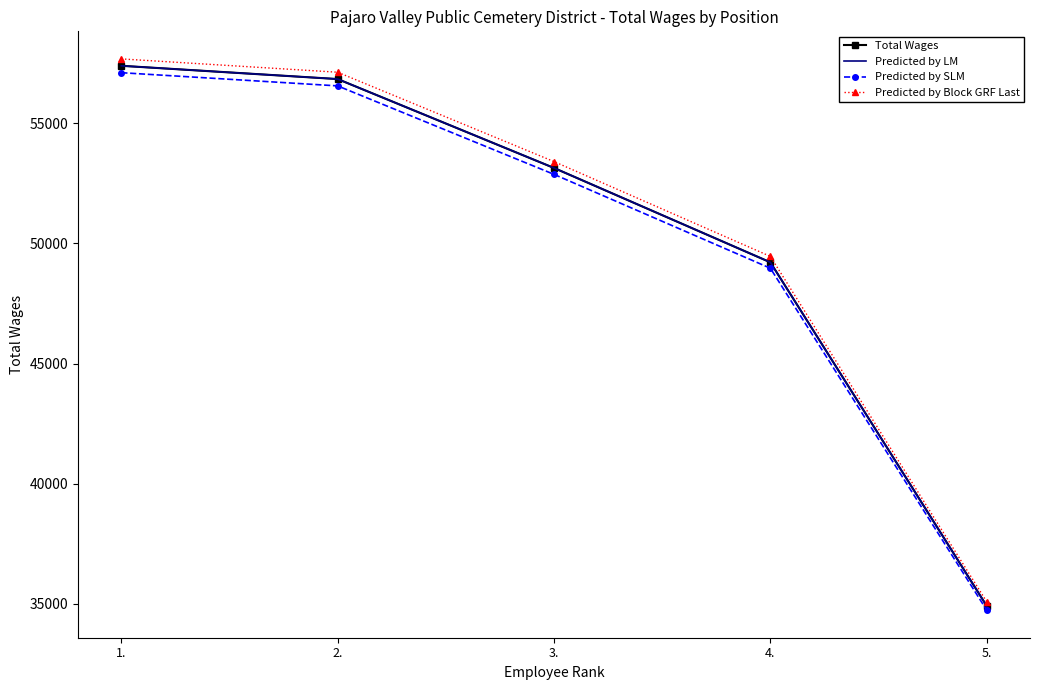

List the series in order of their peak value, lowest first.

Predicted by SLM, Total Wages, Predicted by LM, Predicted by Block GRF Last